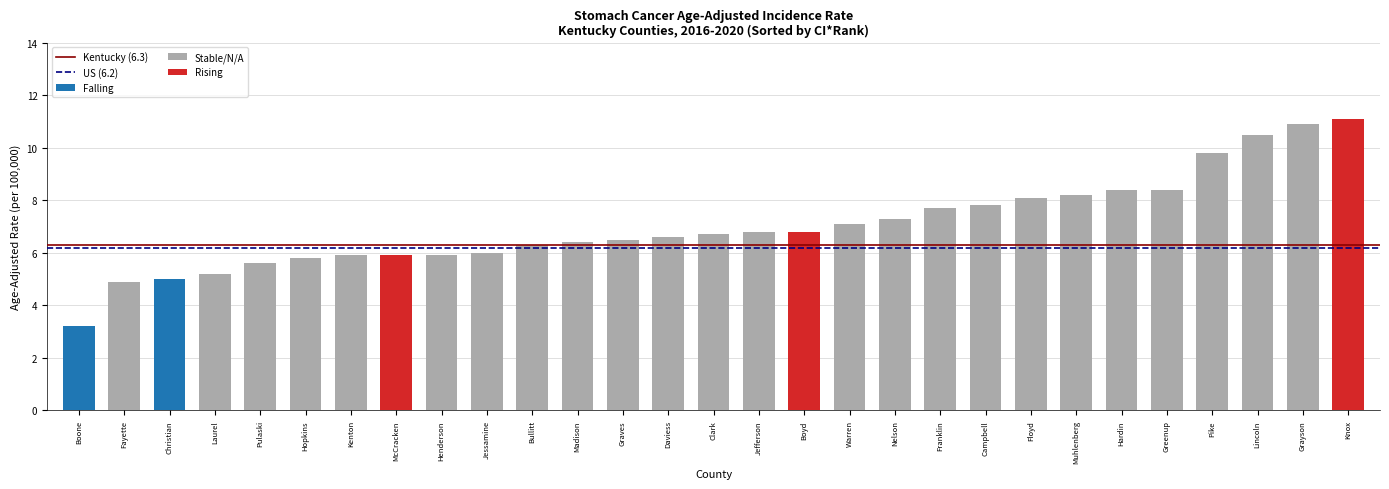

What is the sum of the US (6.2) values at Boone and Fayette?

12.4